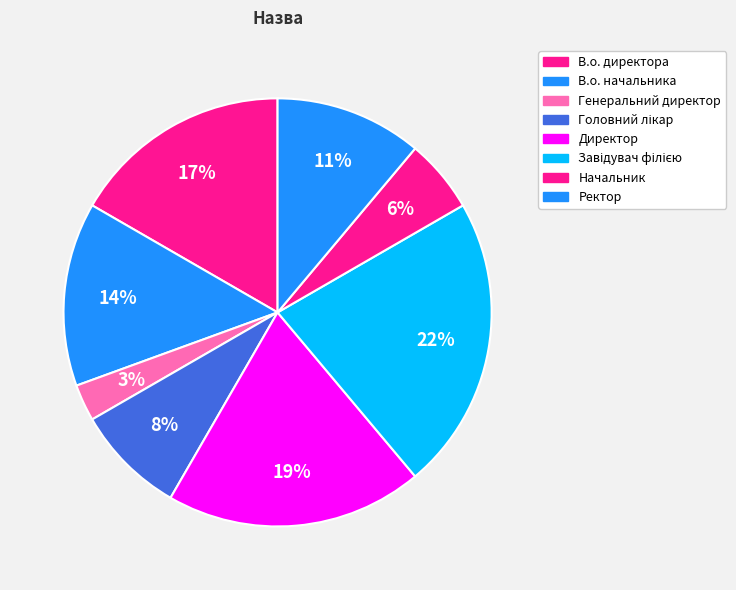

What is the ratio of the value at Генеральний директор to the value at В.о. директора?

0.2